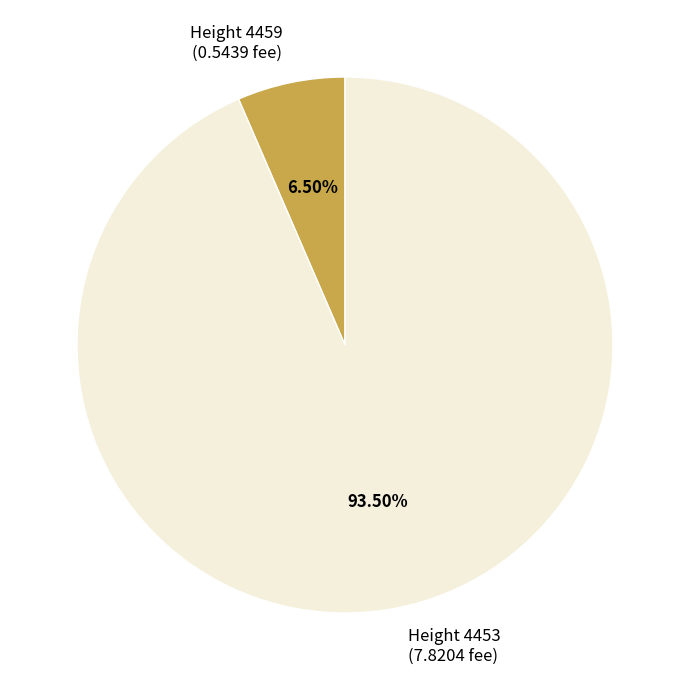

Is there any slice that represents more than half of the pie?

Yes